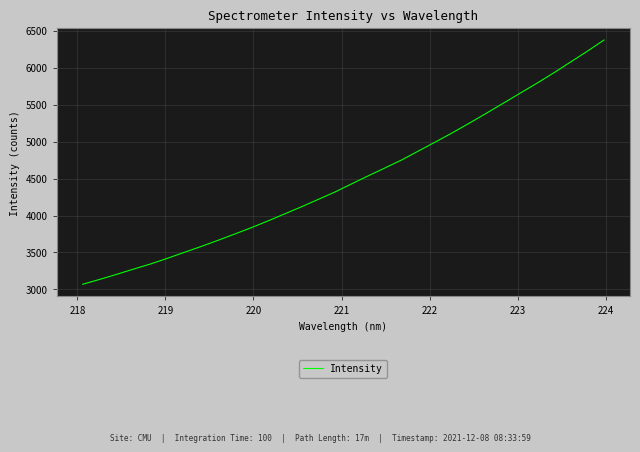

What is the greatest value displayed?

6375.2